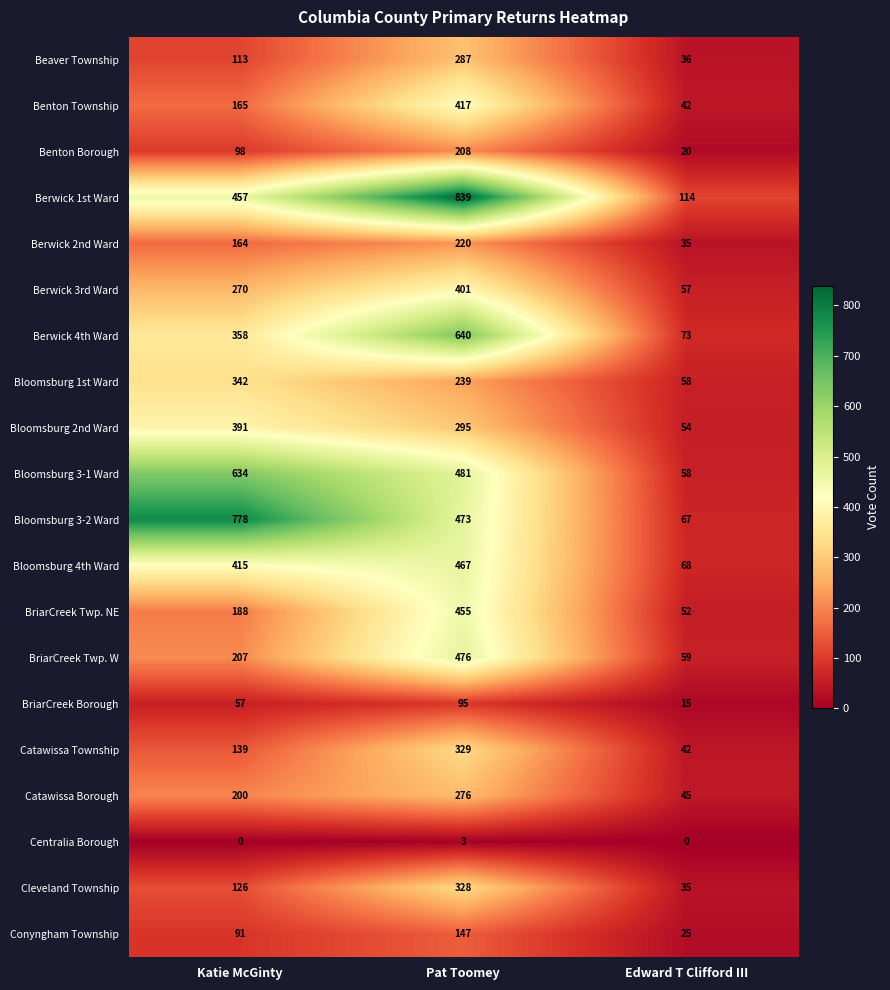

Count the number of data series in this chart.

20